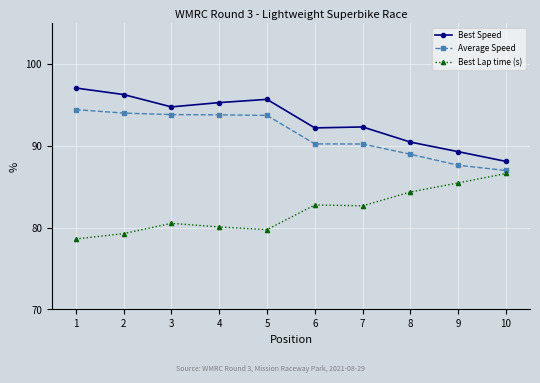

Is the value of Average Speed at 3 greater than the value of Best Speed at 1?

No